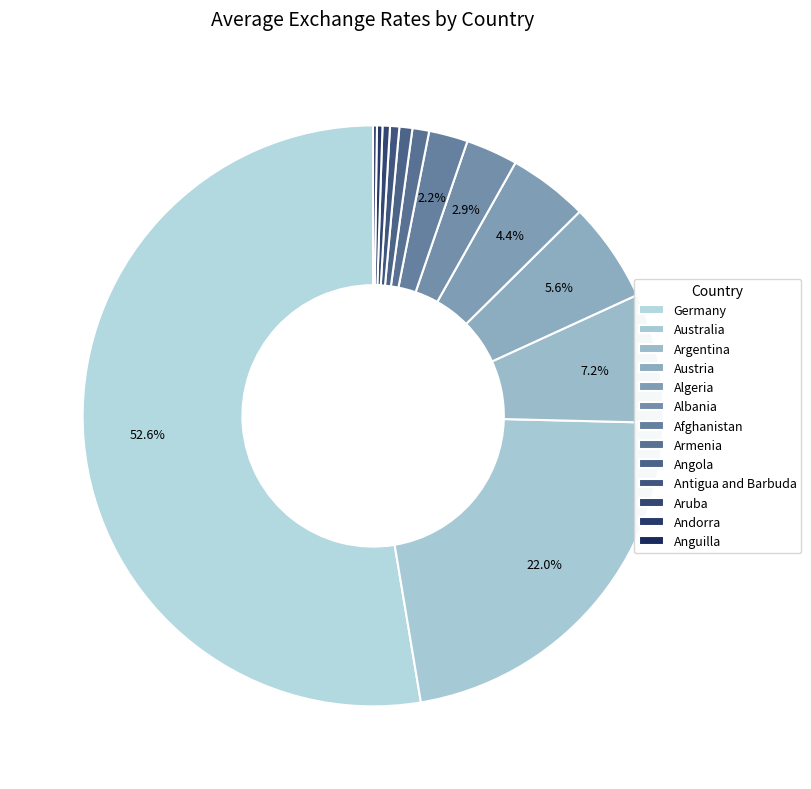

Which category accounts for the majority?

Germany